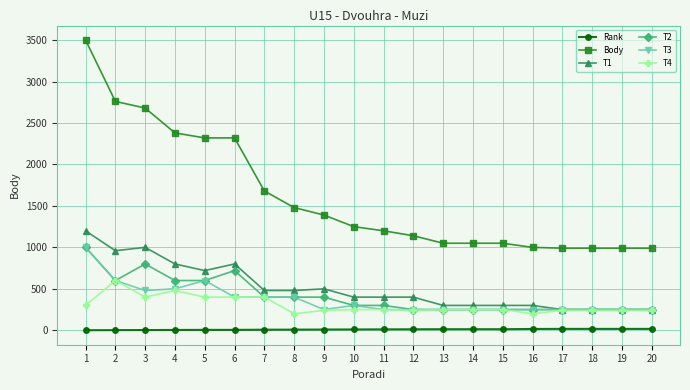

What is the total value across all series at 15?

2113